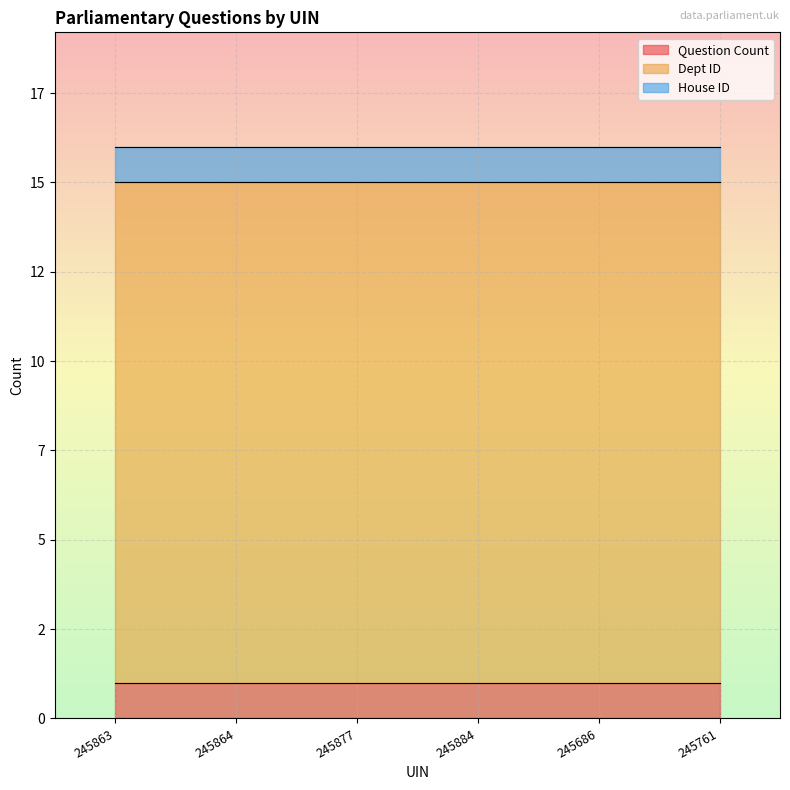

Read the Question Count value at 245863.

1